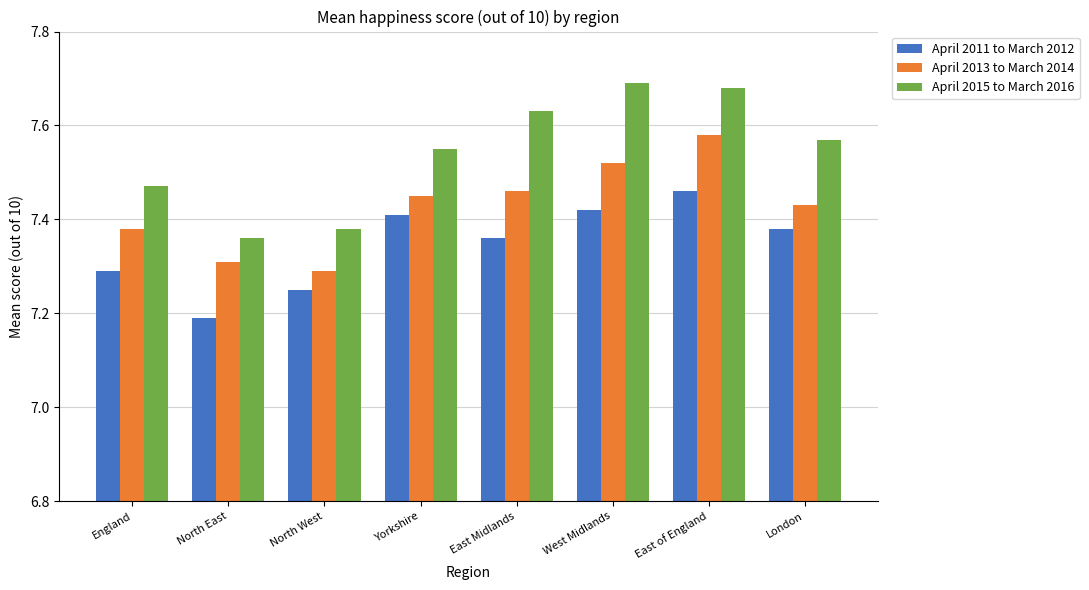

At which label does April 2011 to March 2012 reach its peak?

East of England